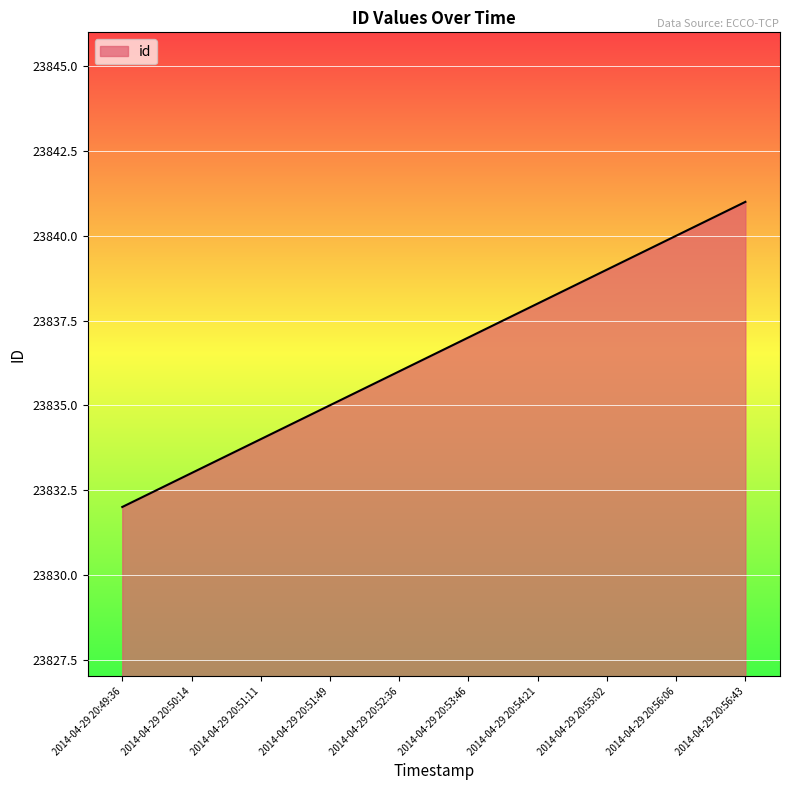

At which category does the chart reach its minimum across all series?

2014-04-29 20:49:36